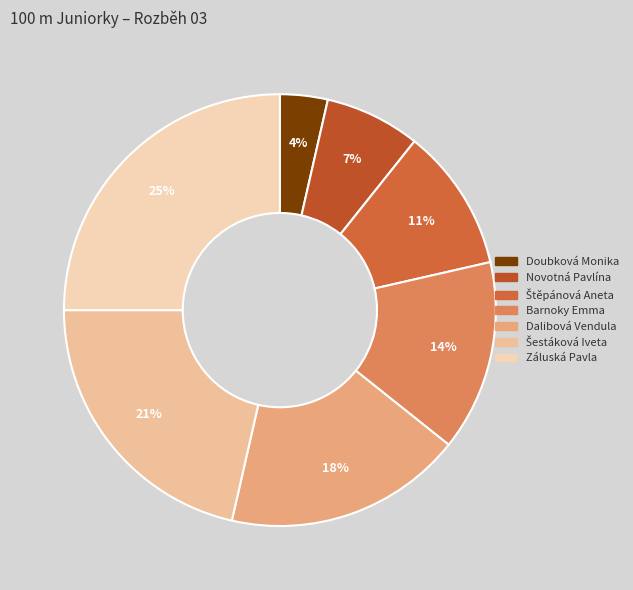

Between Dalibová Vendula and Doubková Monika, which is larger?

Dalibová Vendula